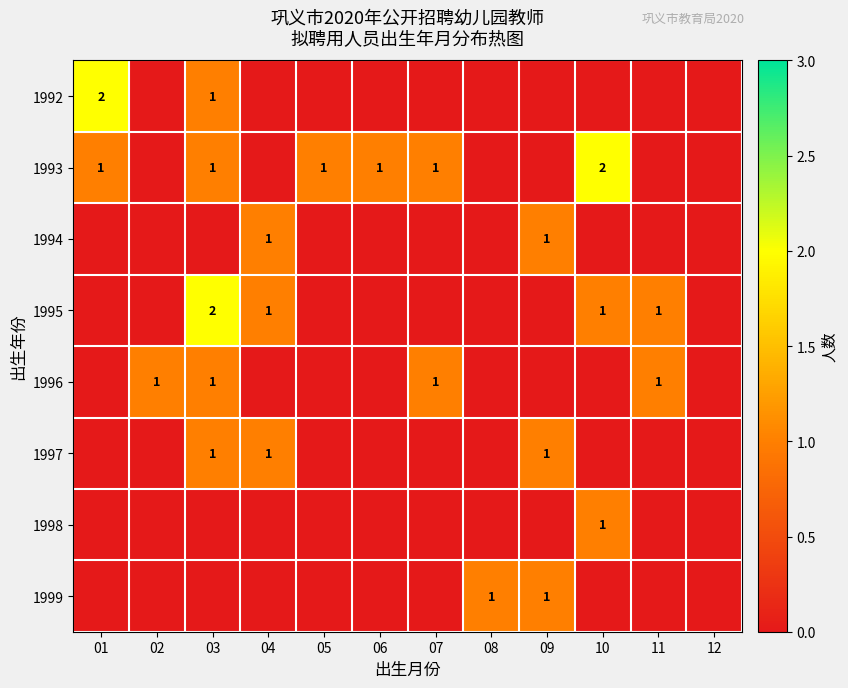

The 1994 series shows 1 at 04. True or false?

True